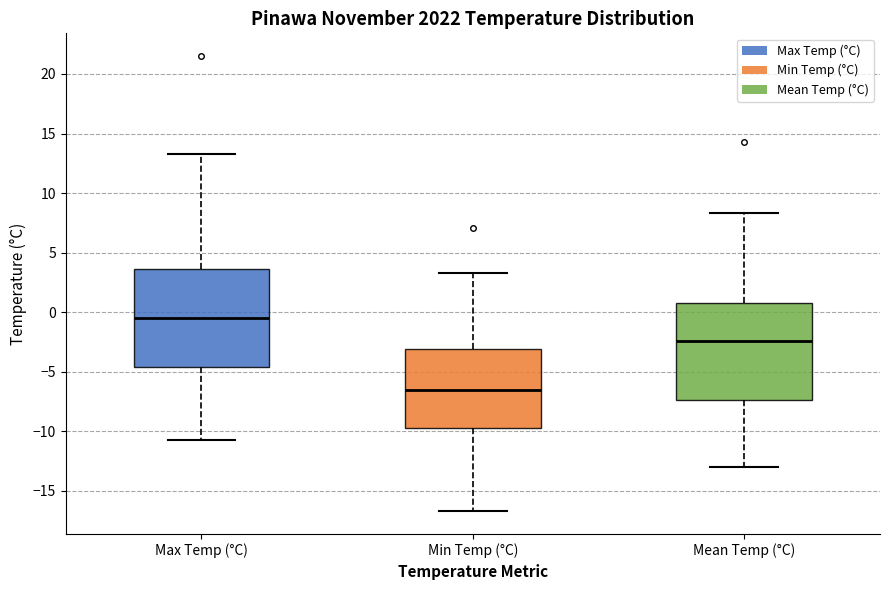

Reading left to right, read every box against the y-axis: the position of its median line, the range the box covers, and the ends of its whiskers. The values are not printed on the chart, so give them approximately, as read against the axis.

Max Temp (°C): median -0.5, box -4.5 to 3.5, whiskers -10.5 to 13.5
Min Temp (°C): median -6.5, box -9.5 to -3.0, whiskers -16.5 to 3.5
Mean Temp (°C): median -2.5, box -7.5 to 1.0, whiskers -13.0 to 8.5